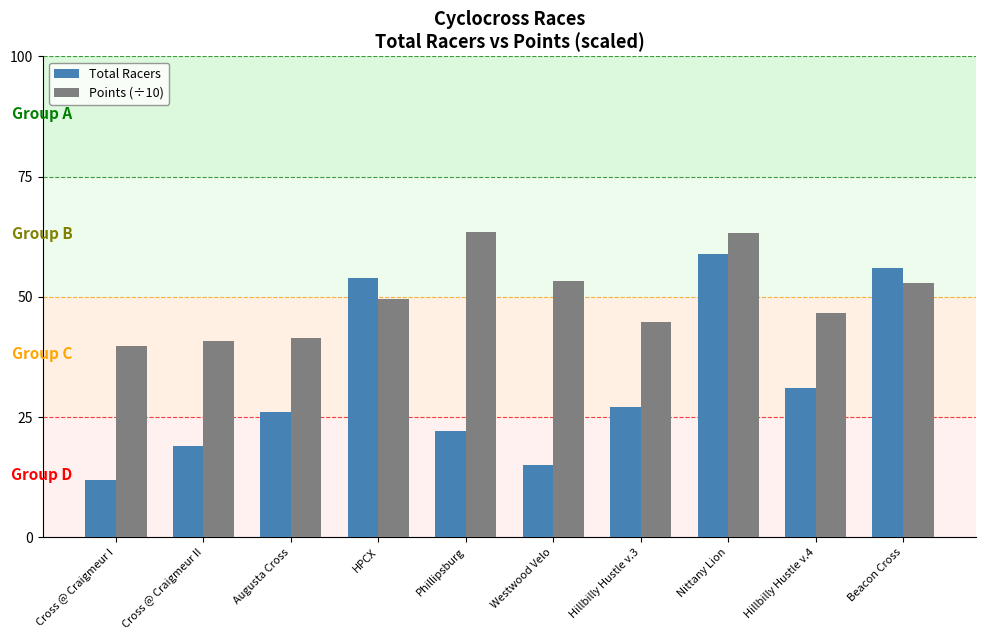

How many bars are there in total?

20